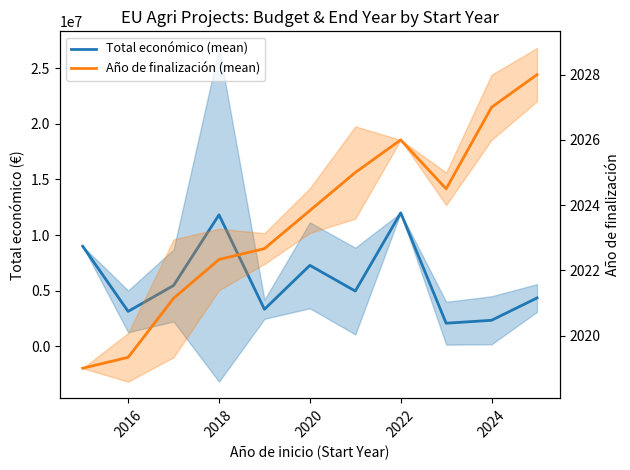

How many categories are shown in the chart?

11